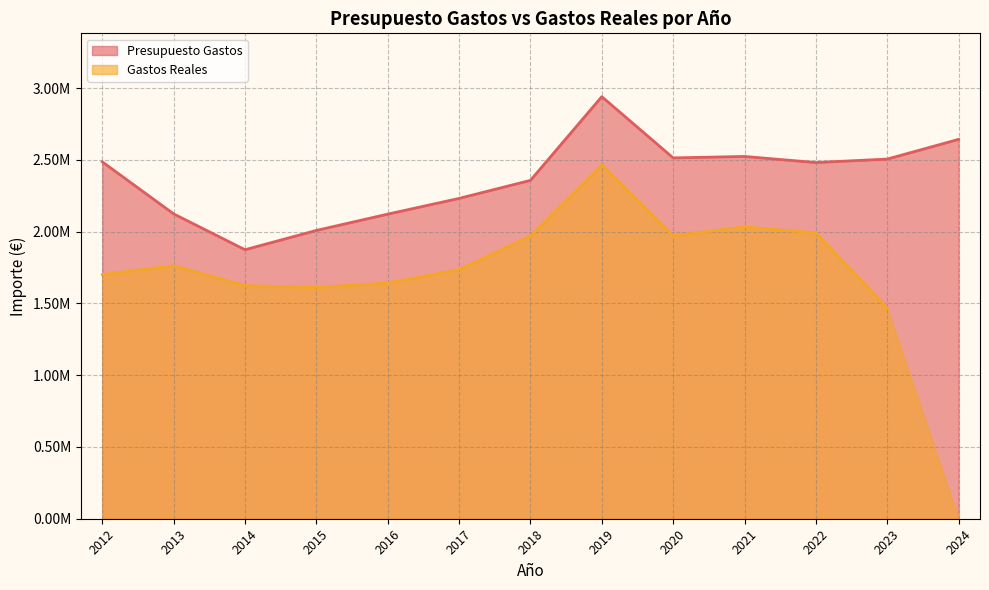

What is the average value?

2369867